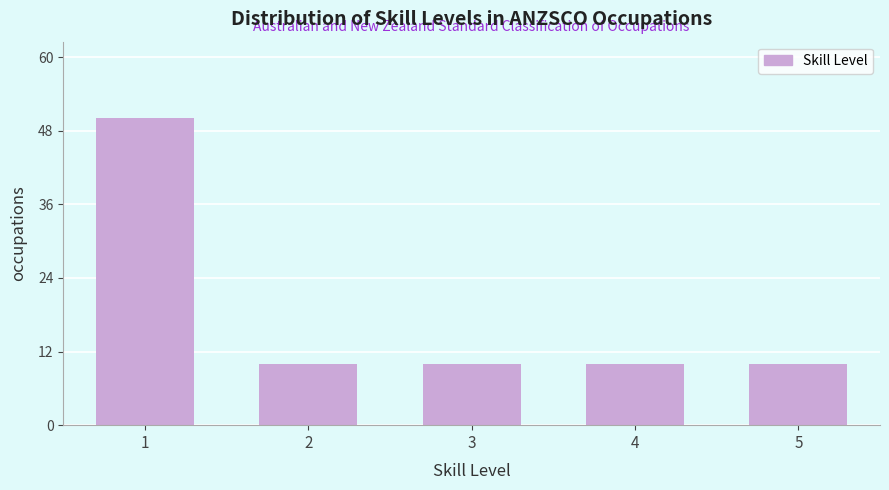

Reading left to right, transcribe all the data shown in this chart.

50	10	10	10	10